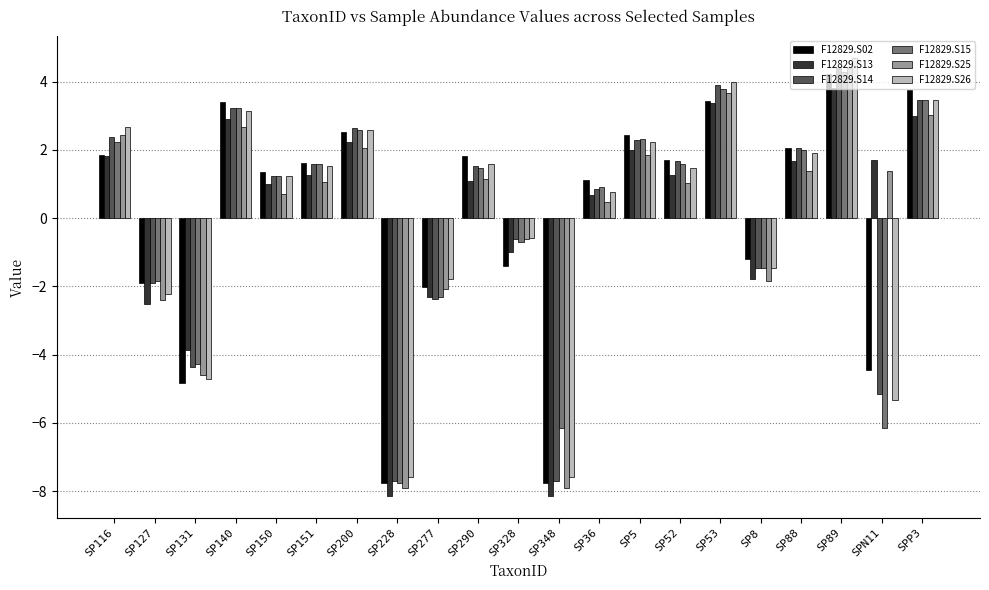

Which series has the largest range (max minus min)?

F12829.S25